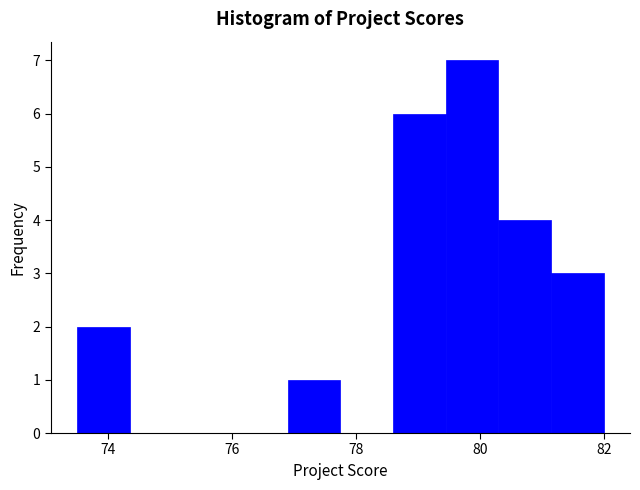

Reading left to right, list every bar in this chart as the range it spans on the x-axis followed by its height. Neither the bar edges nor the heights are printed on the chart, so give them approximately, as read against the axes.

73.50 to 74.35: 2
74.35 to 75.20: 0
75.20 to 76.05: 0
76.05 to 76.90: 0
76.90 to 77.75: 1
77.75 to 78.60: 0
78.60 to 79.45: 6
79.45 to 80.30: 7
80.30 to 81.15: 4
81.15 to 82.00: 3